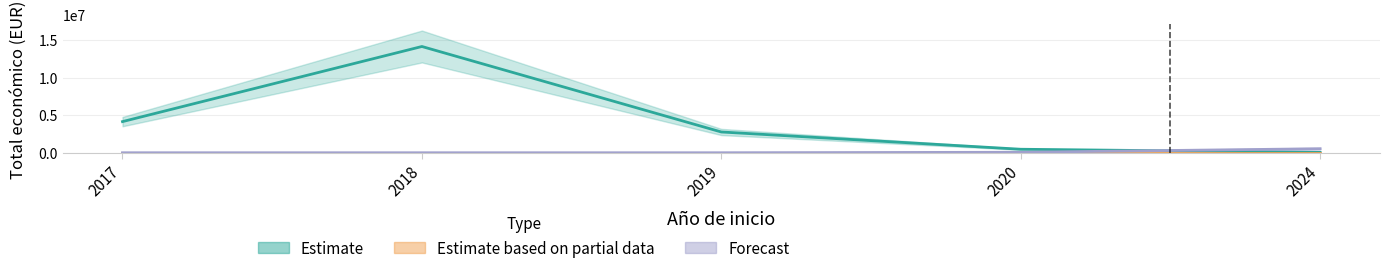

Which has a higher value, 2018 or 2019?

2018